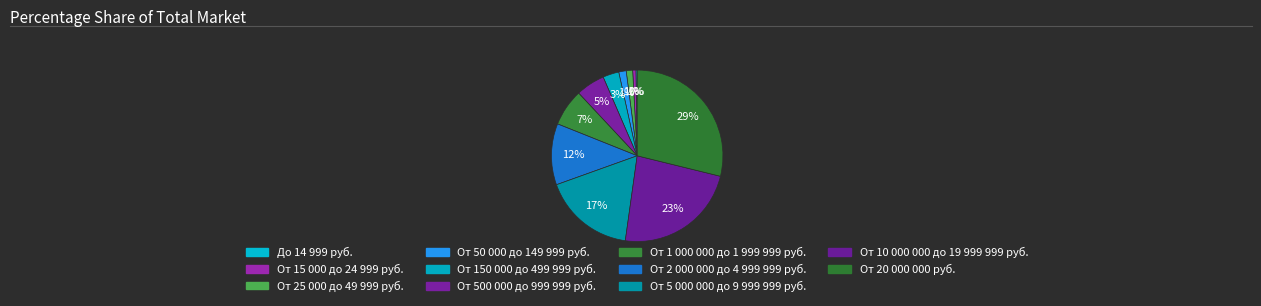

The От 2 000 000 до 4 999 999 руб. slice represents 3% of the pie. True or false?

False